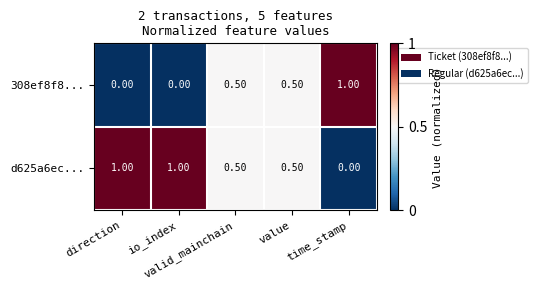

Which series has the largest total across all categories?

d625a6ec...